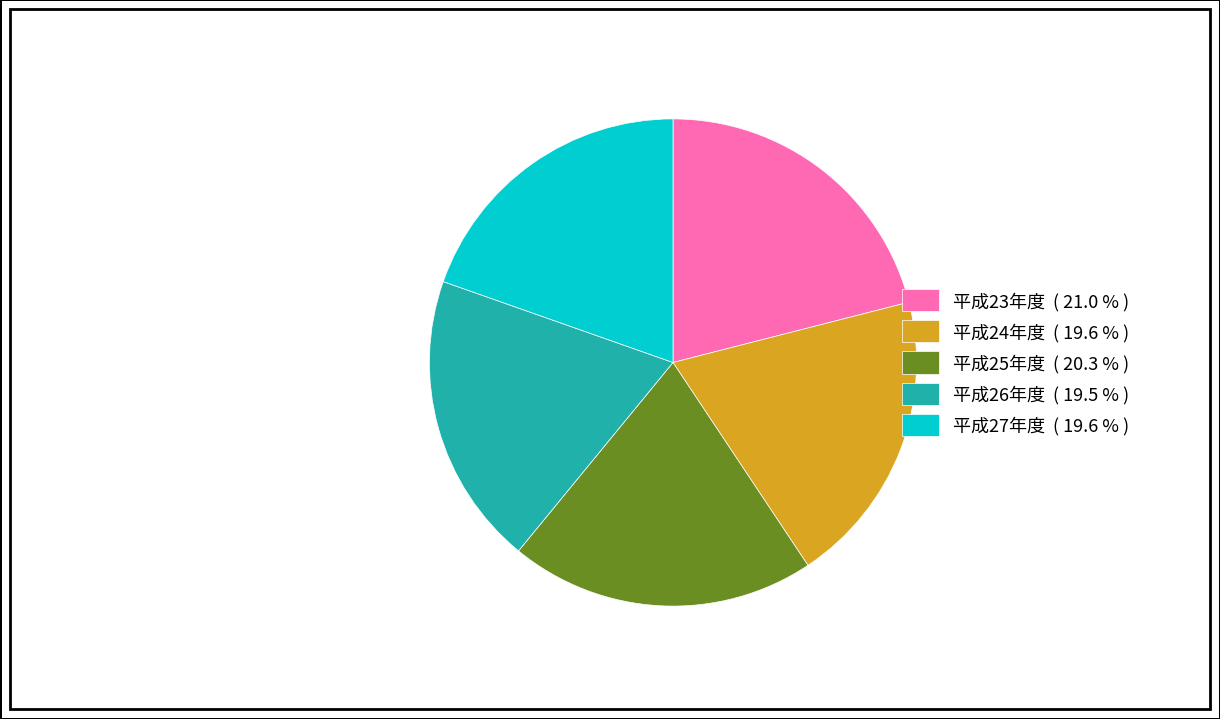

Does 平成26年度 represent more than half of the total?

No